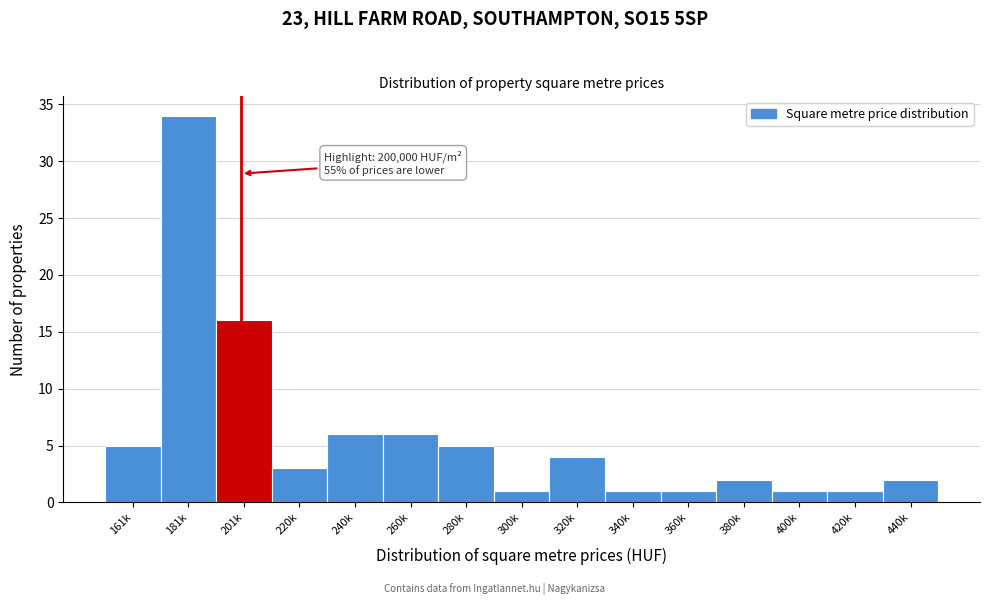

Reading left to right, what are all the values shown in this chart?

5	34	16	3	6	6	5	1	4	1	1	2	1	1	2